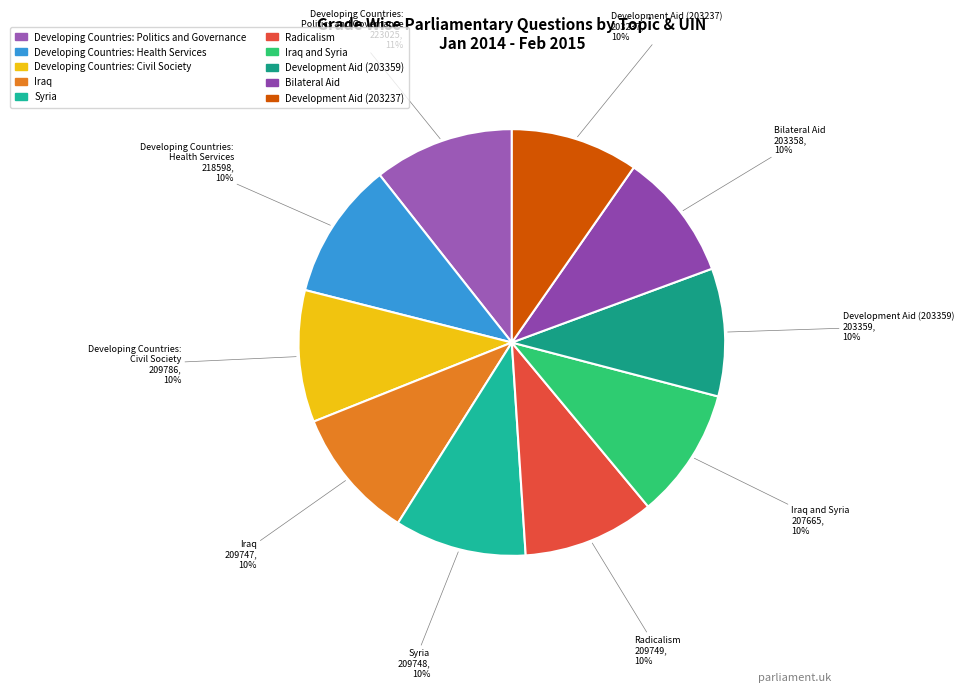

To the nearest percent, what is the average slice percentage?

10%